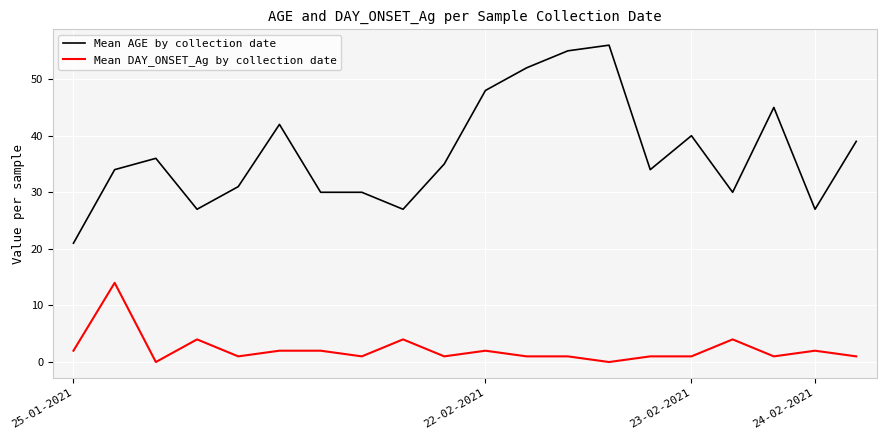

List the series in order of their overall mean, lowest first.

Mean DAY_ONSET_Ag by collection date, Mean AGE by collection date